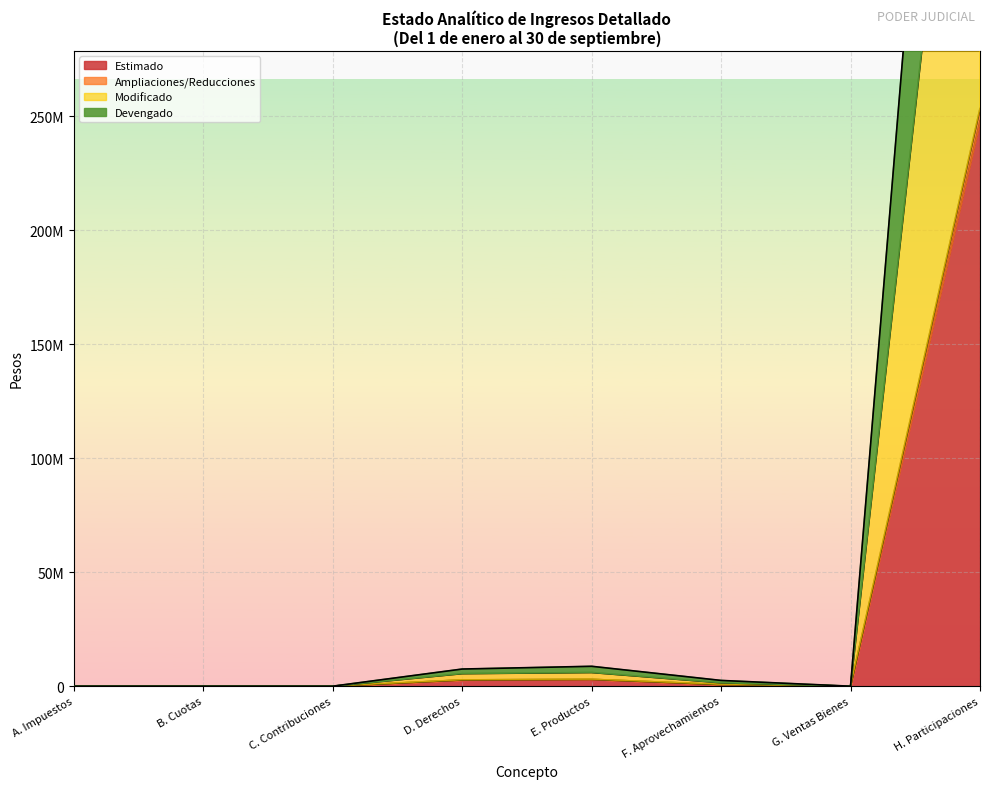

How many data points does each series have?

8